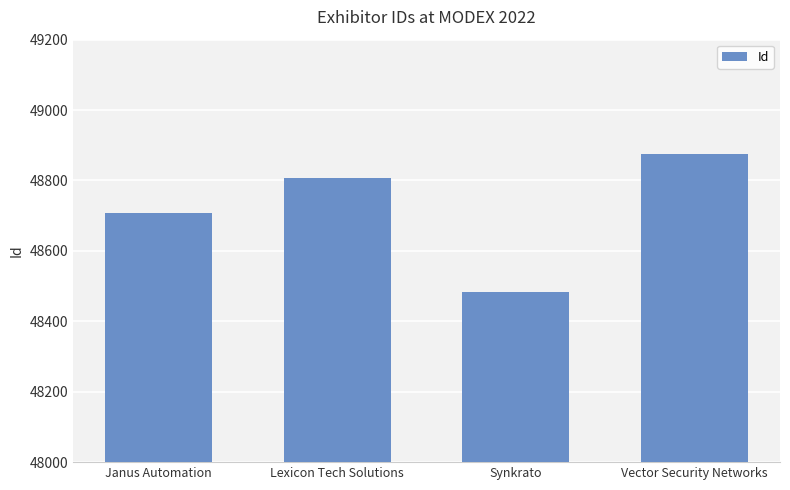

Rank the categories by value from lowest to highest.

Synkrato, Janus Automation, Lexicon Tech Solutions, Vector Security Networks